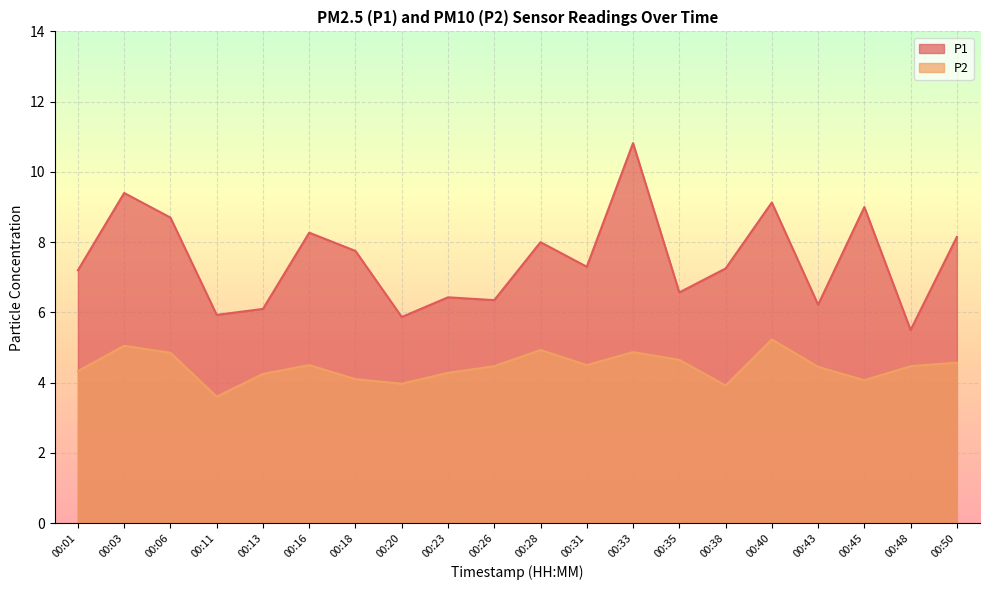

What is the difference between the second highest and second lowest values in the P1 series?

3.5